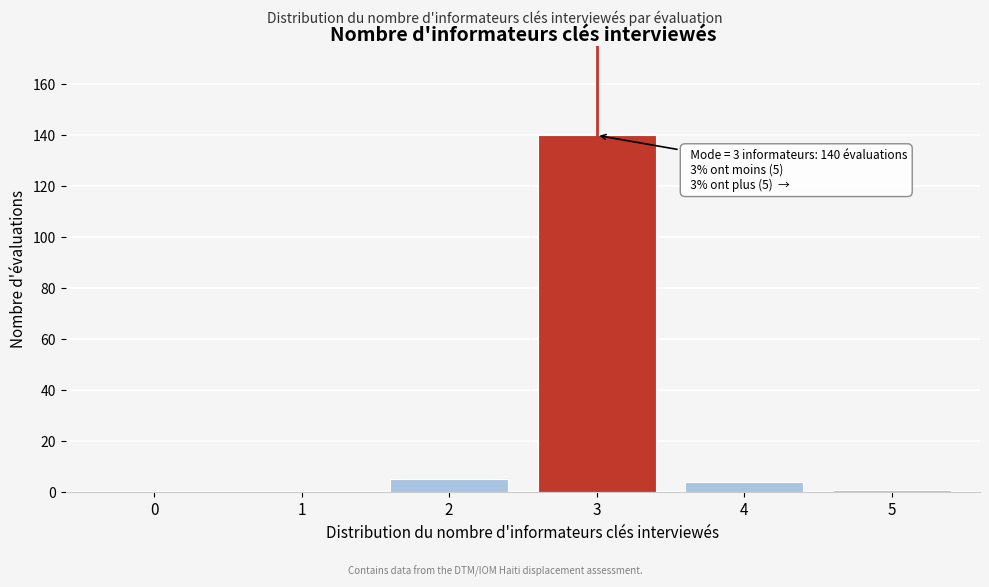

Reading left to right, what are all the values shown in this chart?

0=0	1=0	2=5	3=140	4=4	5=1